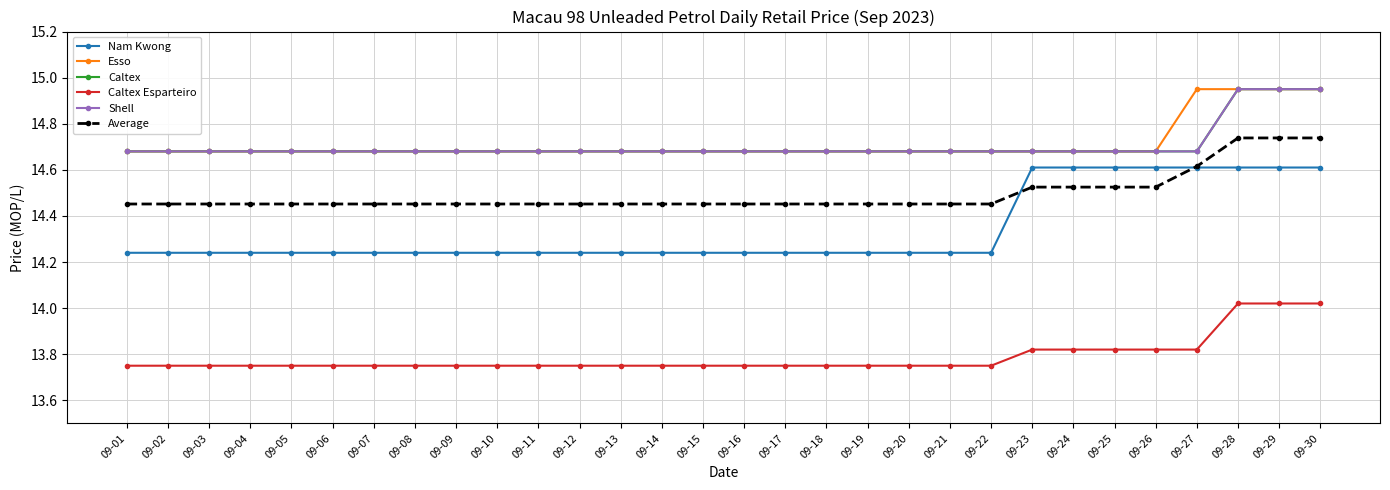

What value does the Average series have at 09-30?

14.7